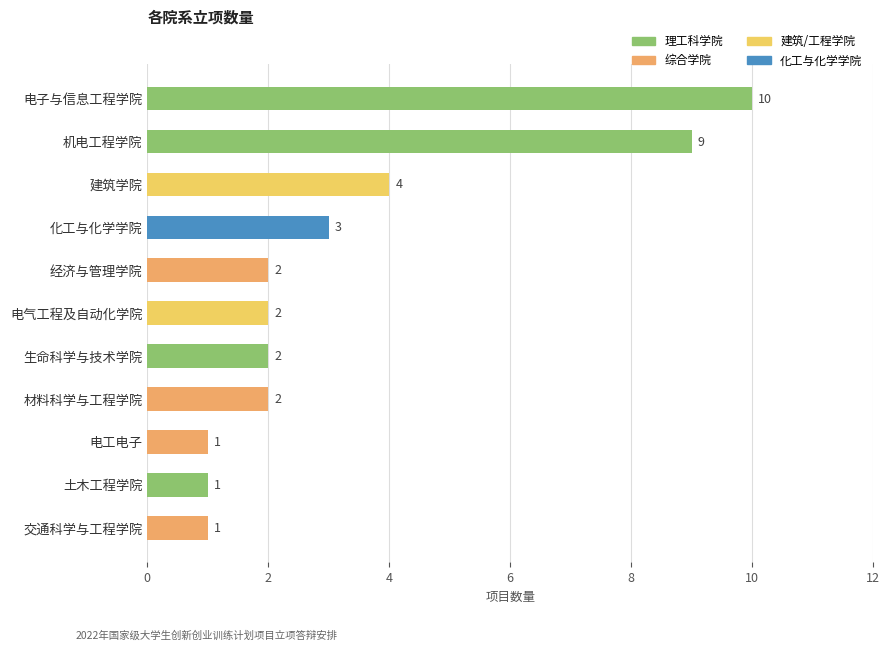

What is the minimum value shown in the chart?

1